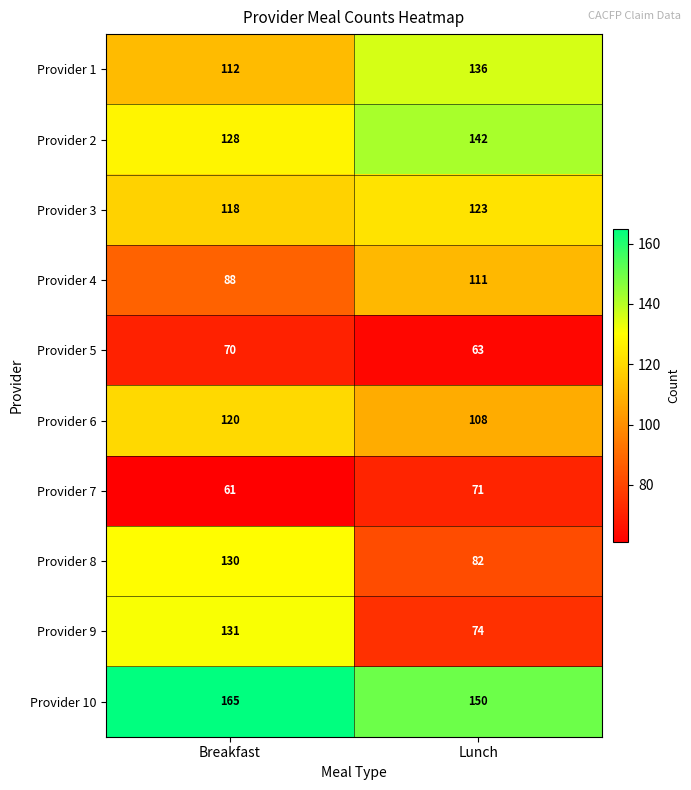

What value does the Provider 10 series have at Lunch, to the nearest 5?

150